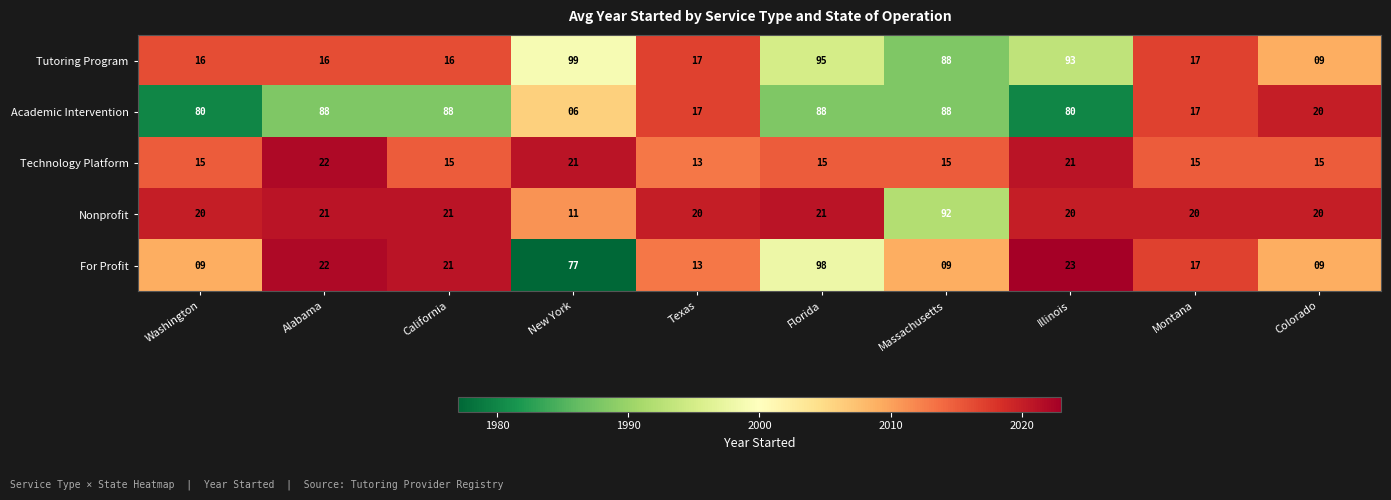

True or false: Tutoring Program has a value of 35 at Illinois.

False